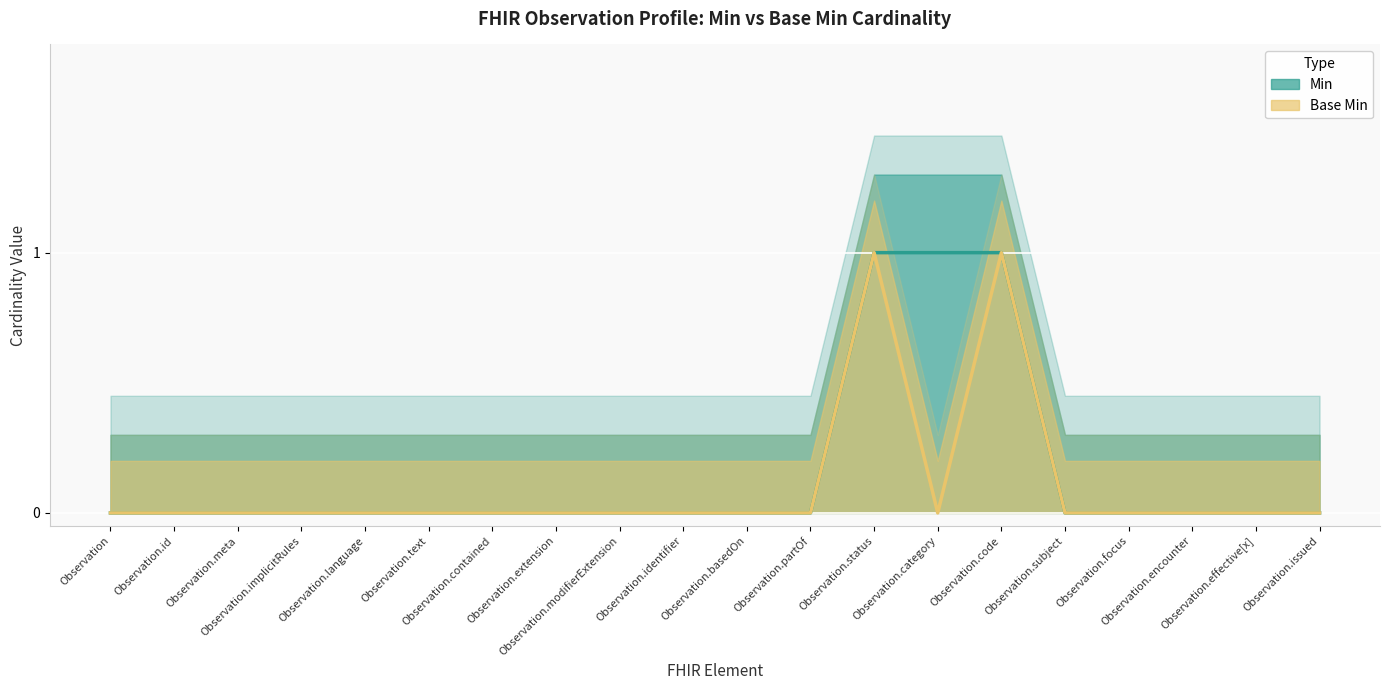

Rank the categories by Min value from lowest to highest.

Observation, Observation.id, Observation.meta, Observation.implicitRules, Observation.language, Observation.text, Observation.contained, Observation.extension, Observation.modifierExtension, Observation.identifier, Observation.basedOn, Observation.partOf, Observation.subject, Observation.focus, Observation.encounter, Observation.effective[x], Observation.issued, Observation.status, Observation.category, Observation.code